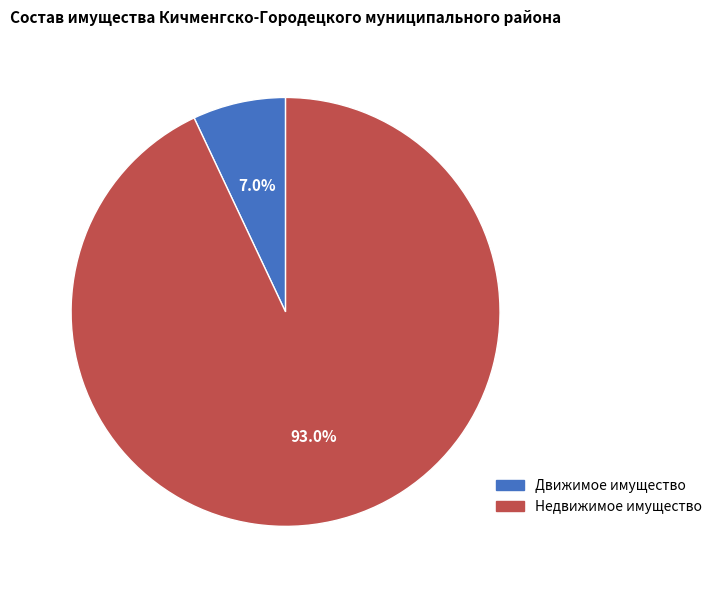

What percentage is the Недвижимое имущество slice, to the nearest percent?

93%